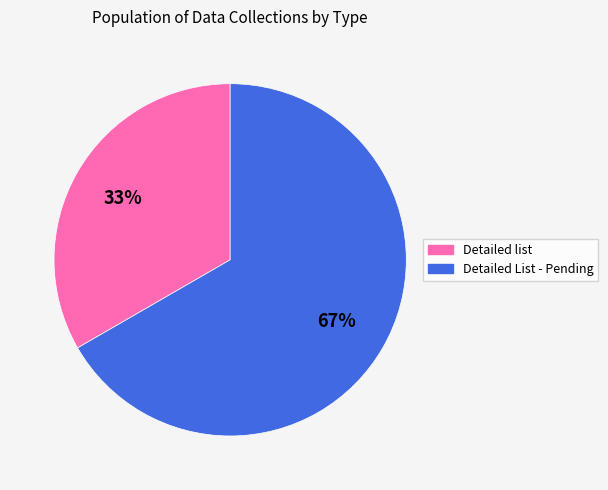

True or false: Detailed List - Pending accounts for 67% of the total.

True